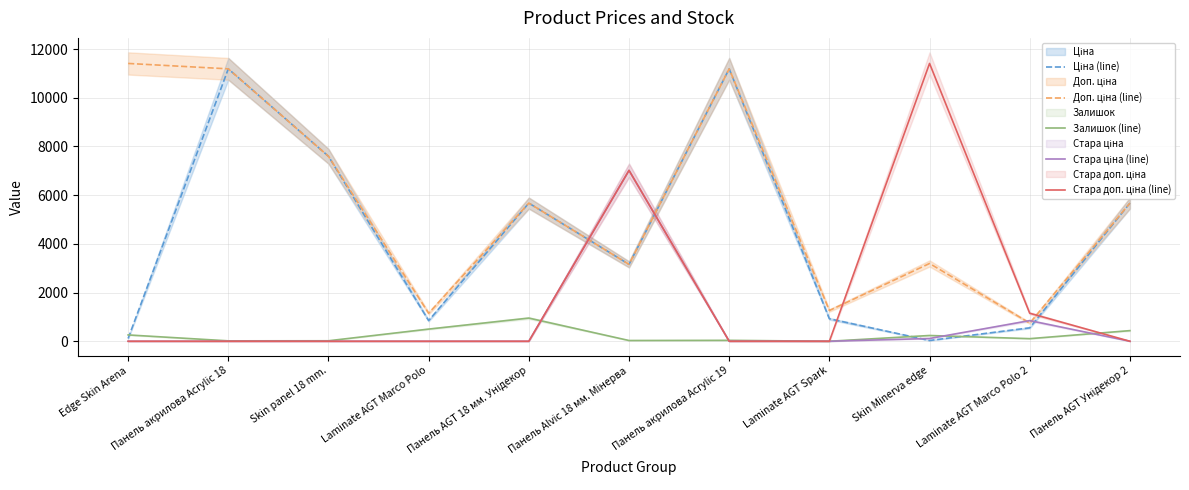

What value does the Ціна (line) series have at Laminate AGT Marco Polo 2?

551.5